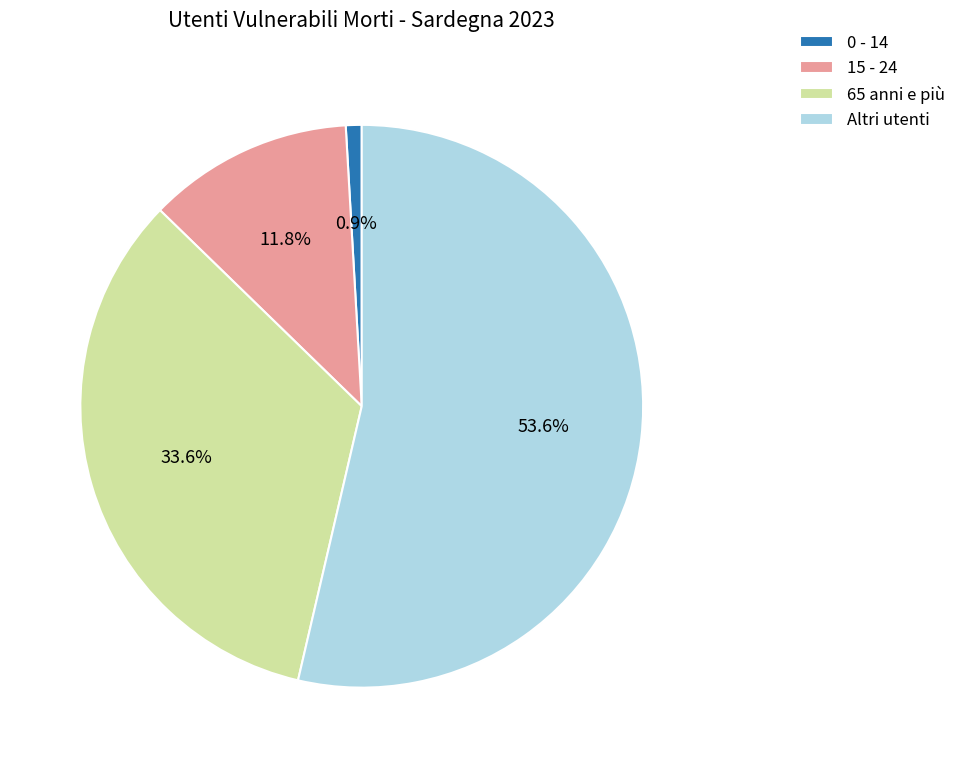

Which has a higher value, 65 anni e più or Altri utenti?

Altri utenti